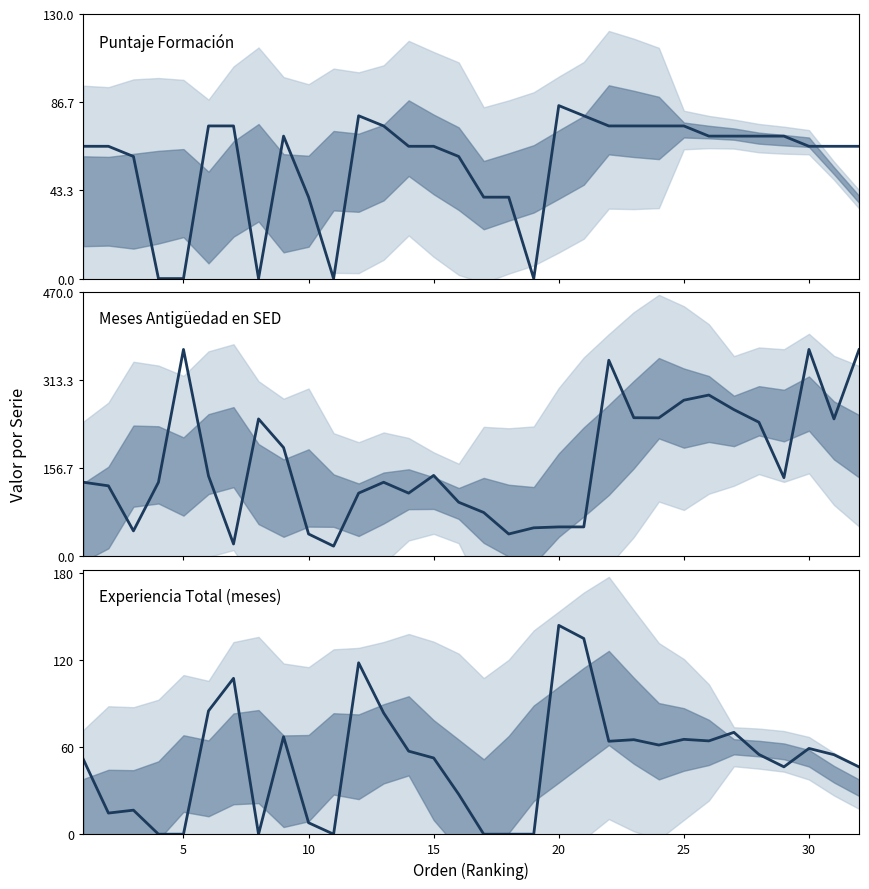

How many distinct data groups are displayed?

3